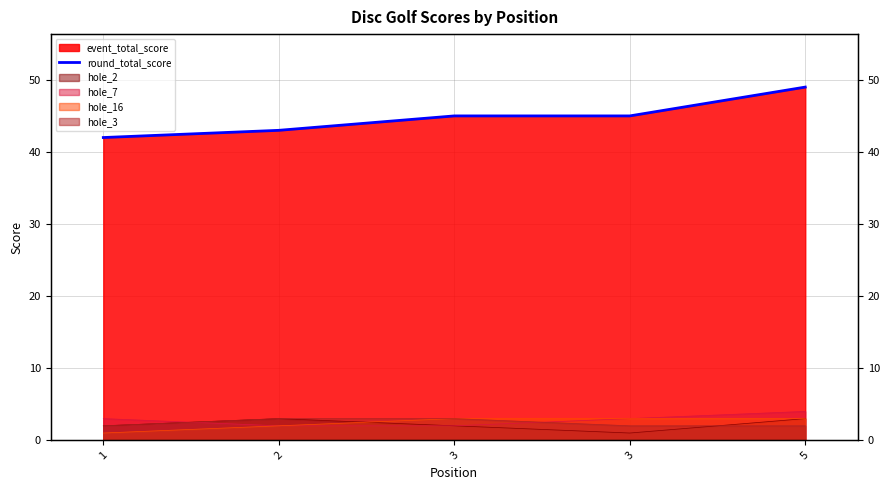

What is the sum of all values?

224